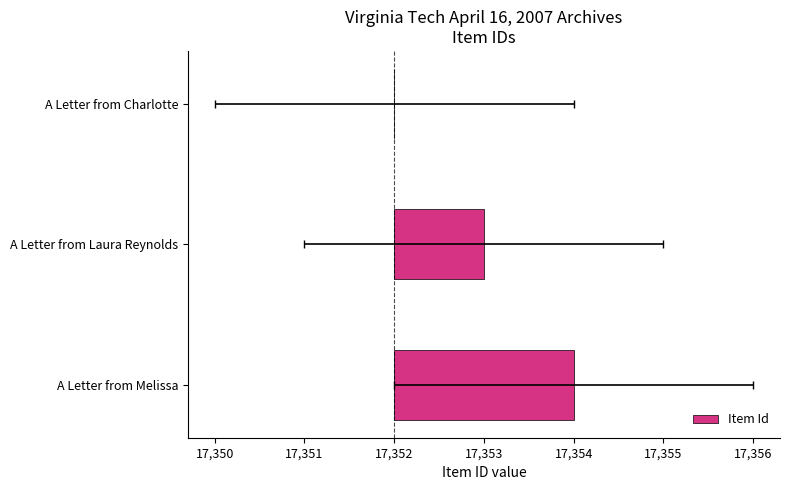

Are the bars grouped side by side (vs. stacked)?

No